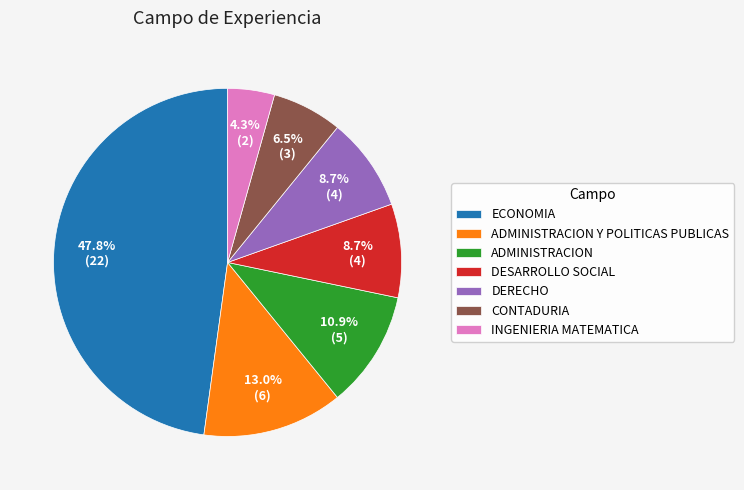

How much of the chart is everything except ECONOMIA?

52.2%